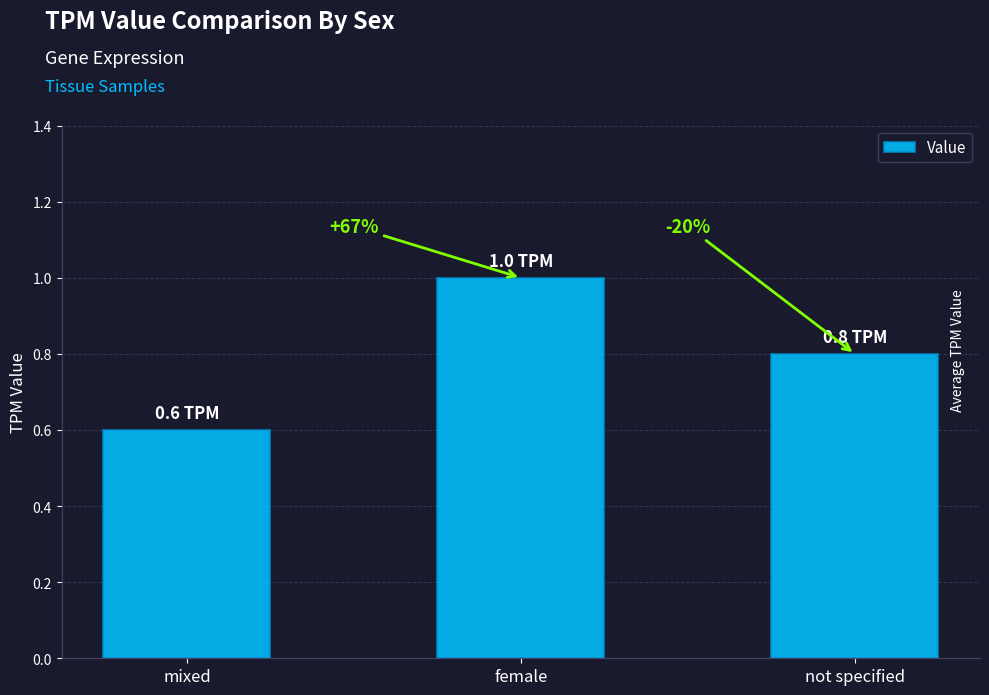

The chart shows a value of 0.8 at not specified. True or false?

True